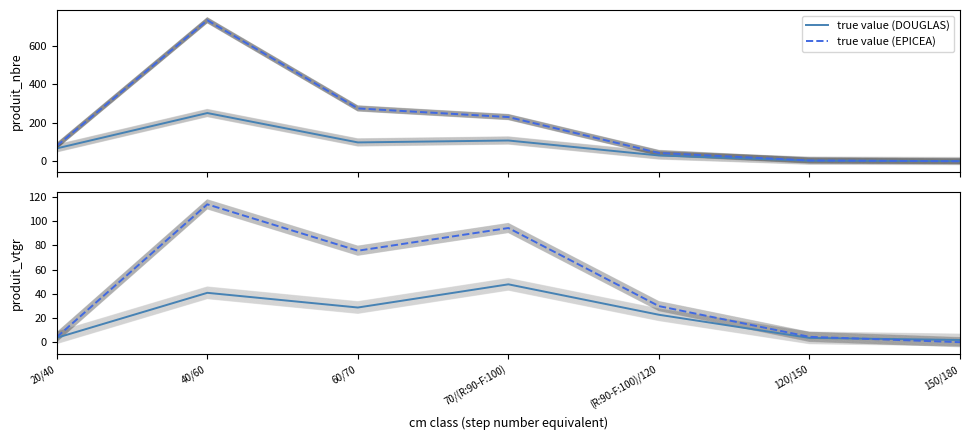

List the series in order of their peak value, lowest first.

true value (DOUGLAS), true value (EPICEA)